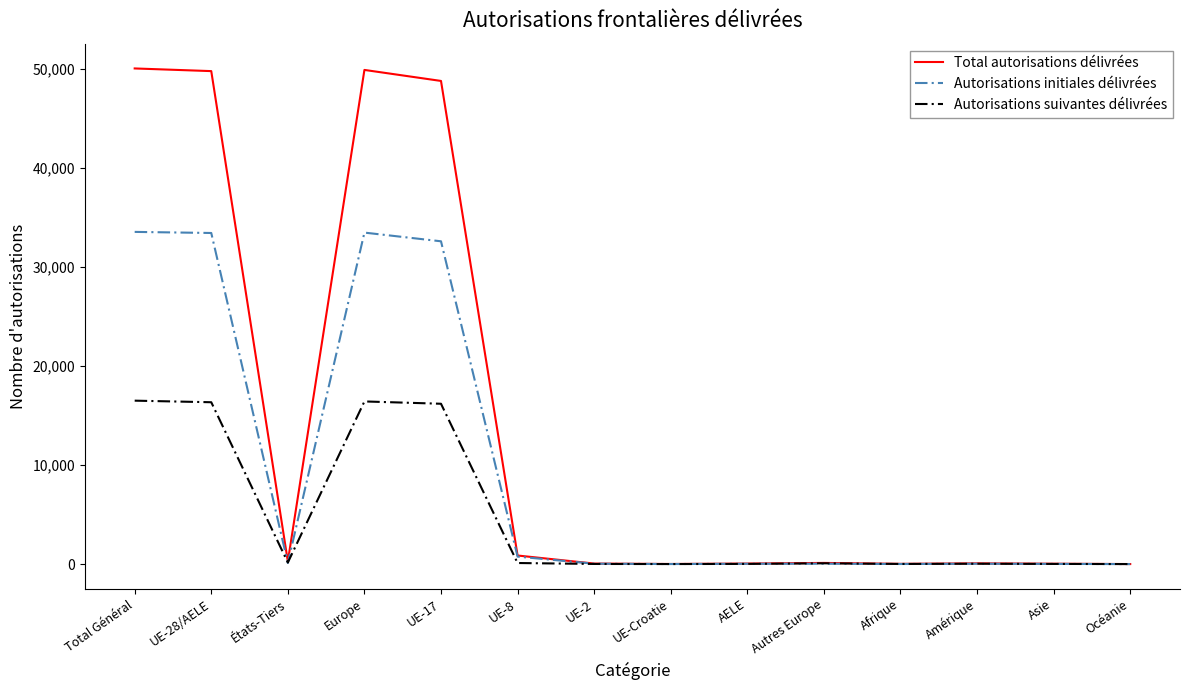

List the series in order of their peak value, lowest first.

Autorisations suivantes délivrées, Autorisations initiales délivrées, Total autorisations délivrées